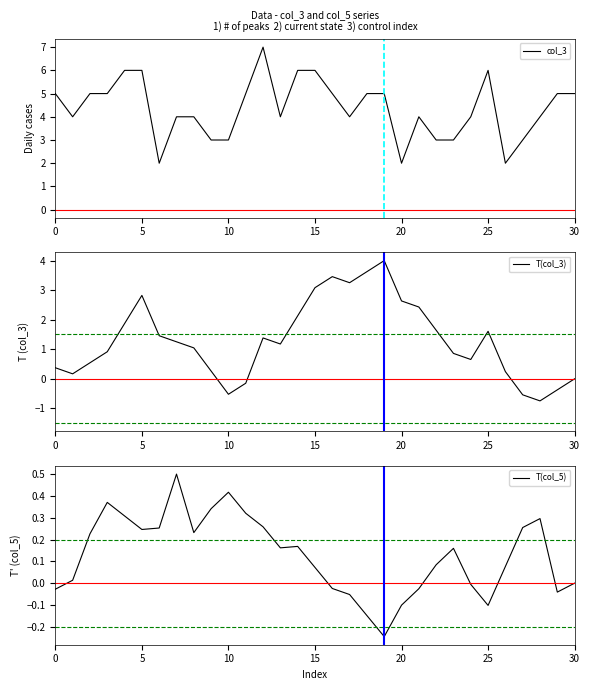

What is the difference between the T(col_3) values at 20 and 5?

0.2